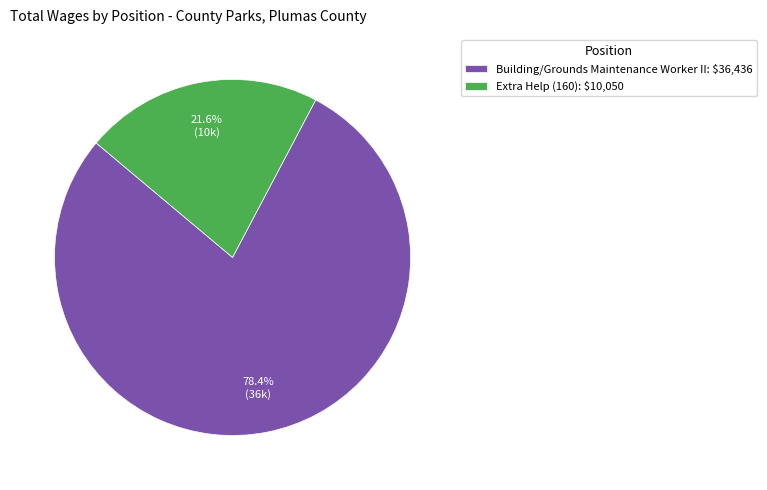

Count the number of slices in the pie.

2